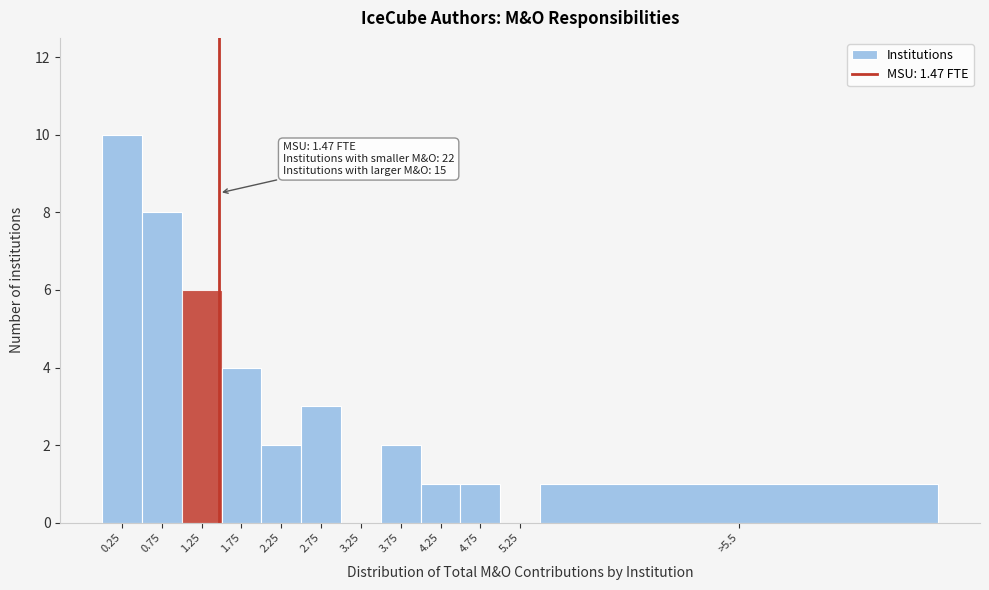

Reading right to left, transcribe all the data shown in this chart.

>5.5=1	5.25=0	4.75=1	4.25=1	3.75=2	3.25=0	2.75=3	2.25=2	1.75=4	1.25=6	0.75=8	0.25=10